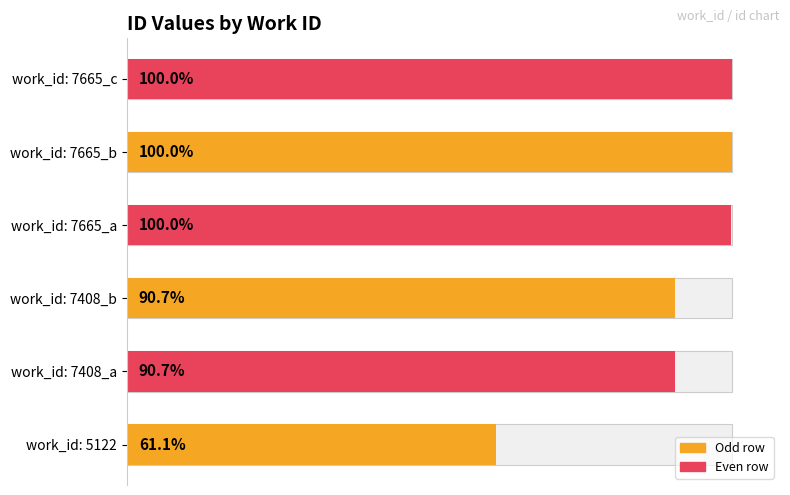

Between work_id: 7408_b and work_id: 5122, which is larger?

work_id: 7408_b